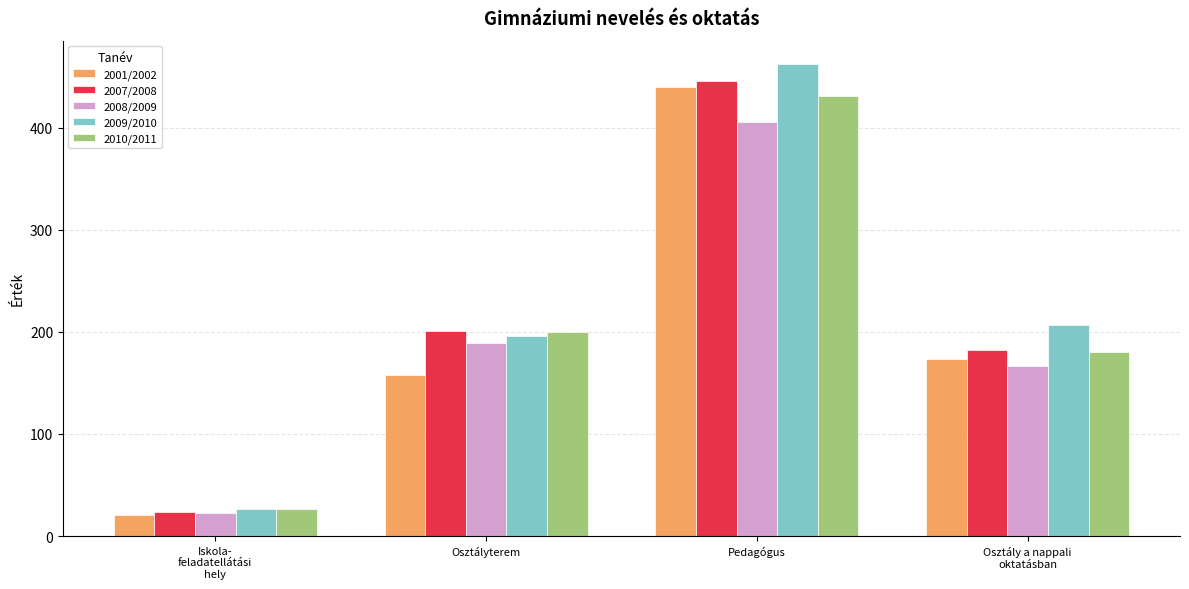

How many groups of bars are there?

4